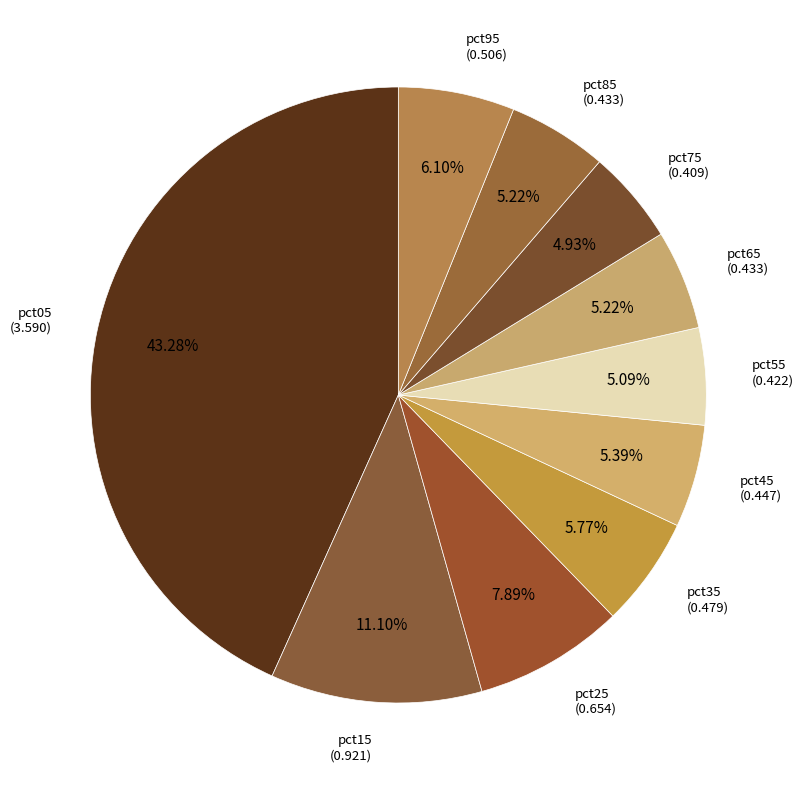

How many segments does this pie chart have?

10